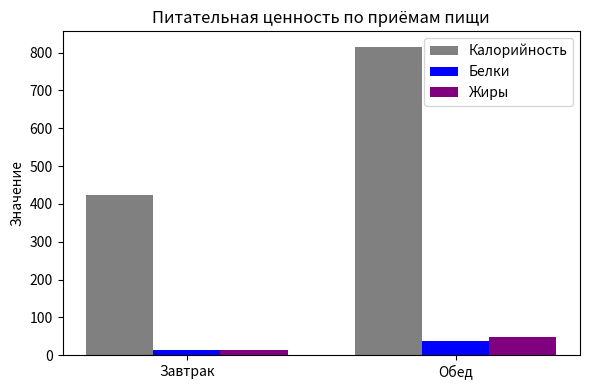

How many bars are there in total?

6